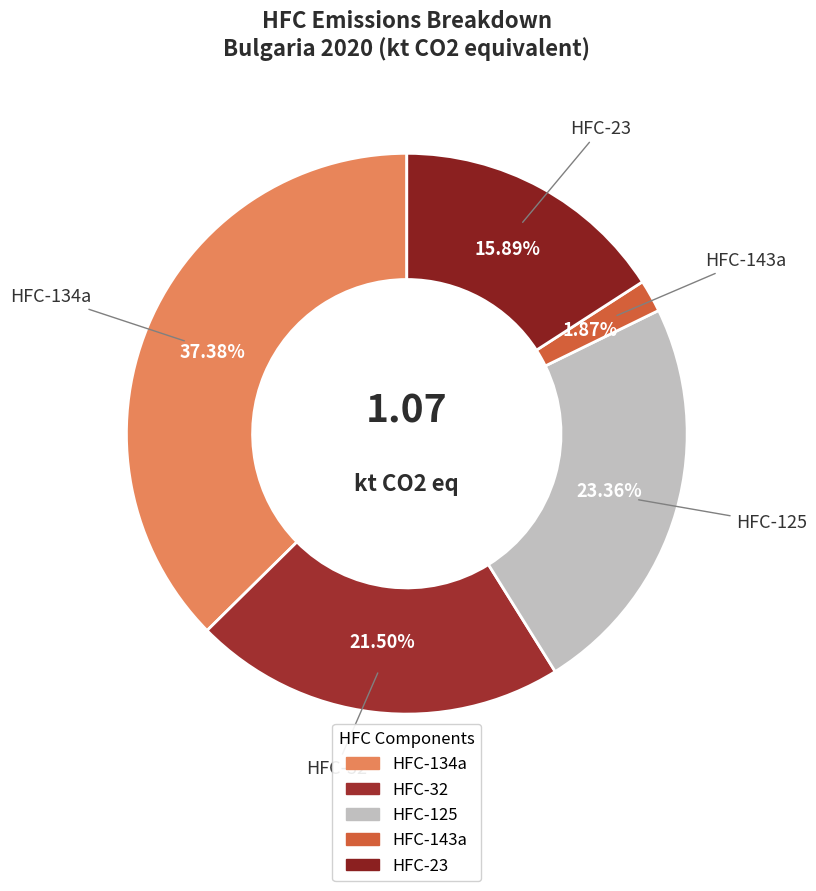

How many segments does this pie chart have?

5